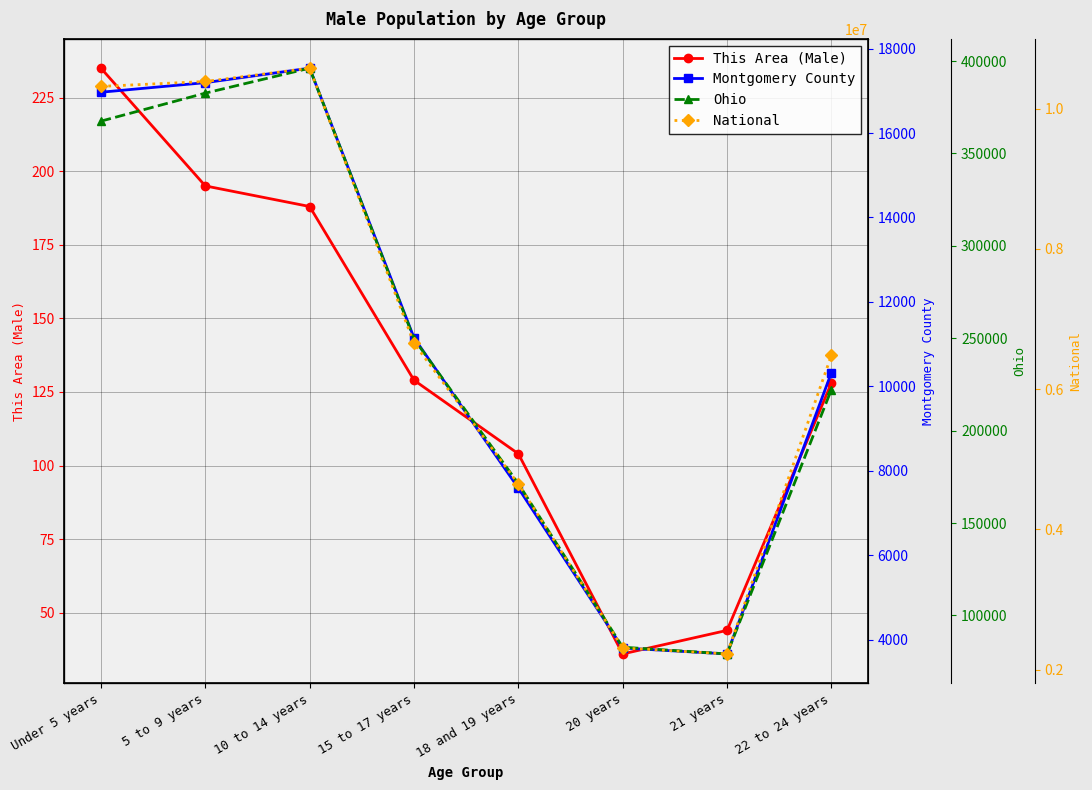

At which label is Ohio closest to 237664?

15 to 17 years